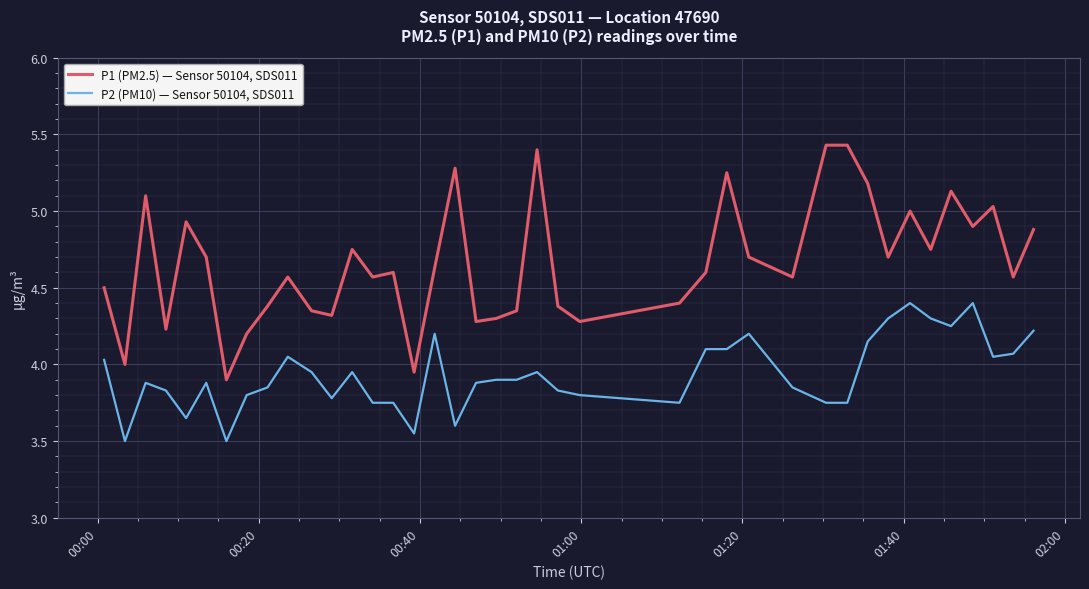

List the series in order of their overall mean, highest first.

P1 (PM2.5) — Sensor 50104, SDS011, P2 (PM10) — Sensor 50104, SDS011